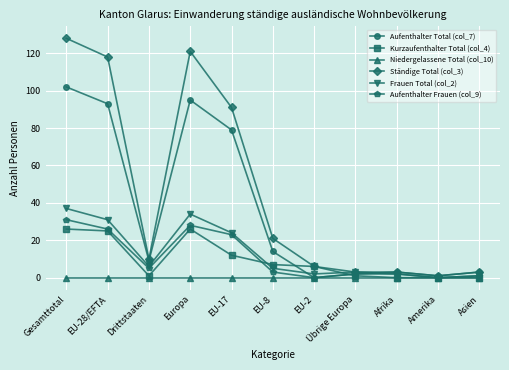

How many lines are shown in the chart?

6